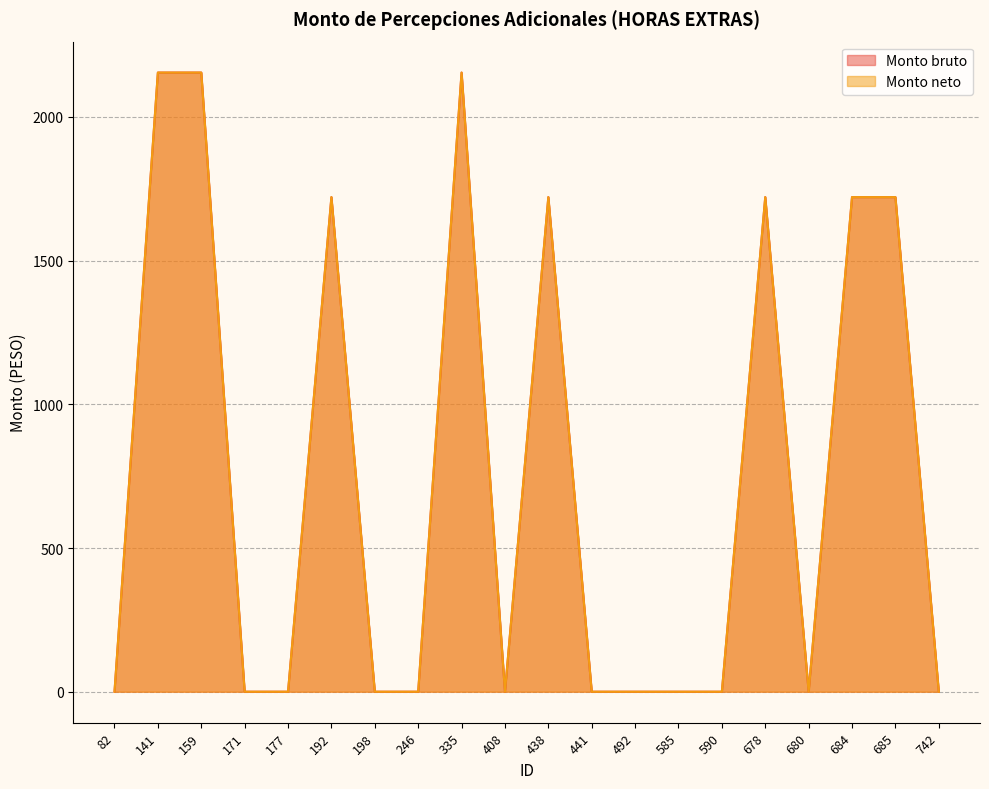

True or false: Monto bruto and Monto neto cross at least once.

False